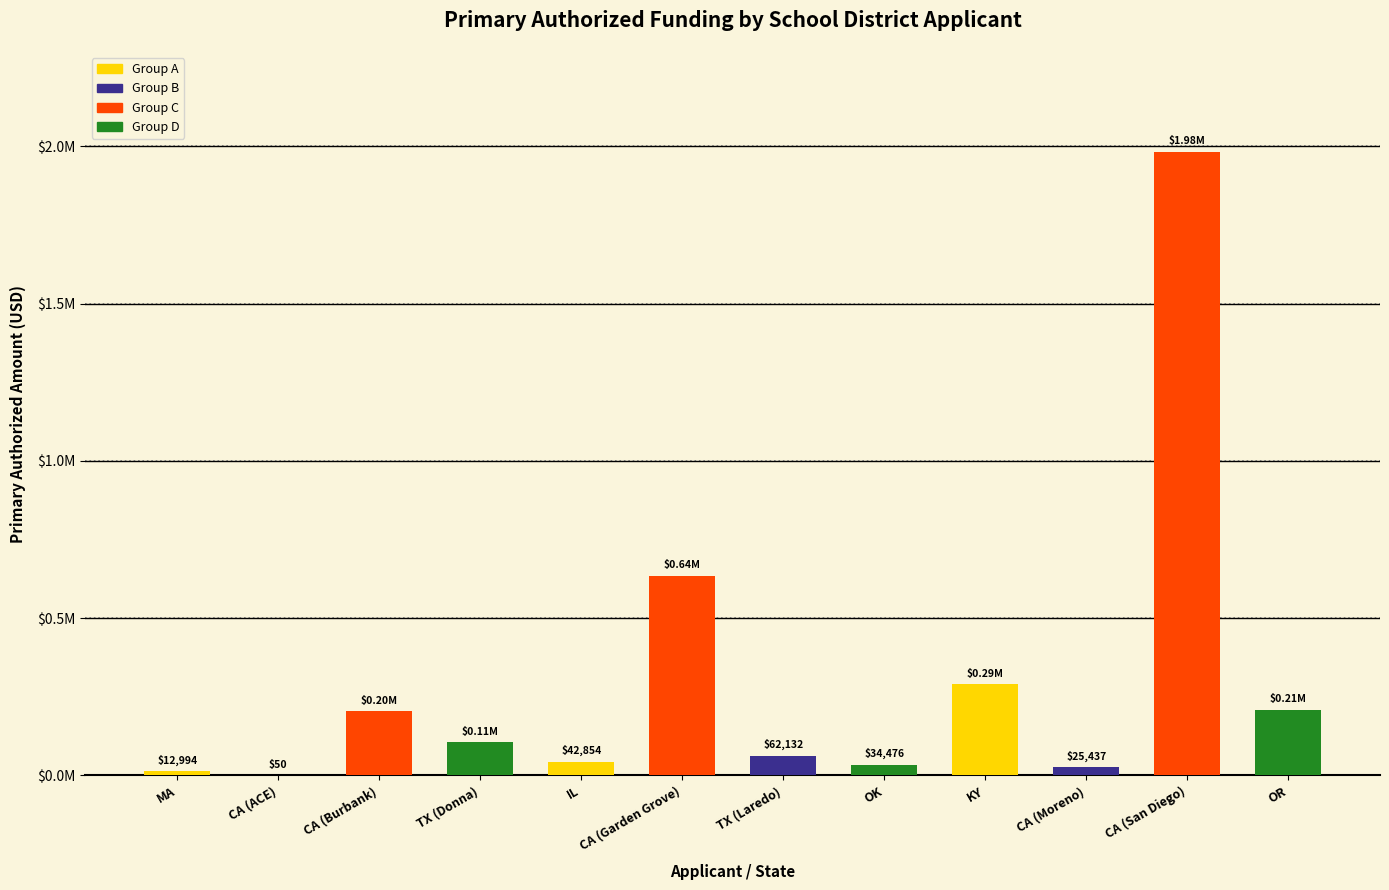

List the labels in order of value, largest first.

CA (San Diego), CA (Garden Grove), KY, OR, CA (Burbank), TX (Donna), TX (Laredo), IL, OK, CA (Moreno), MA, CA (ACE)